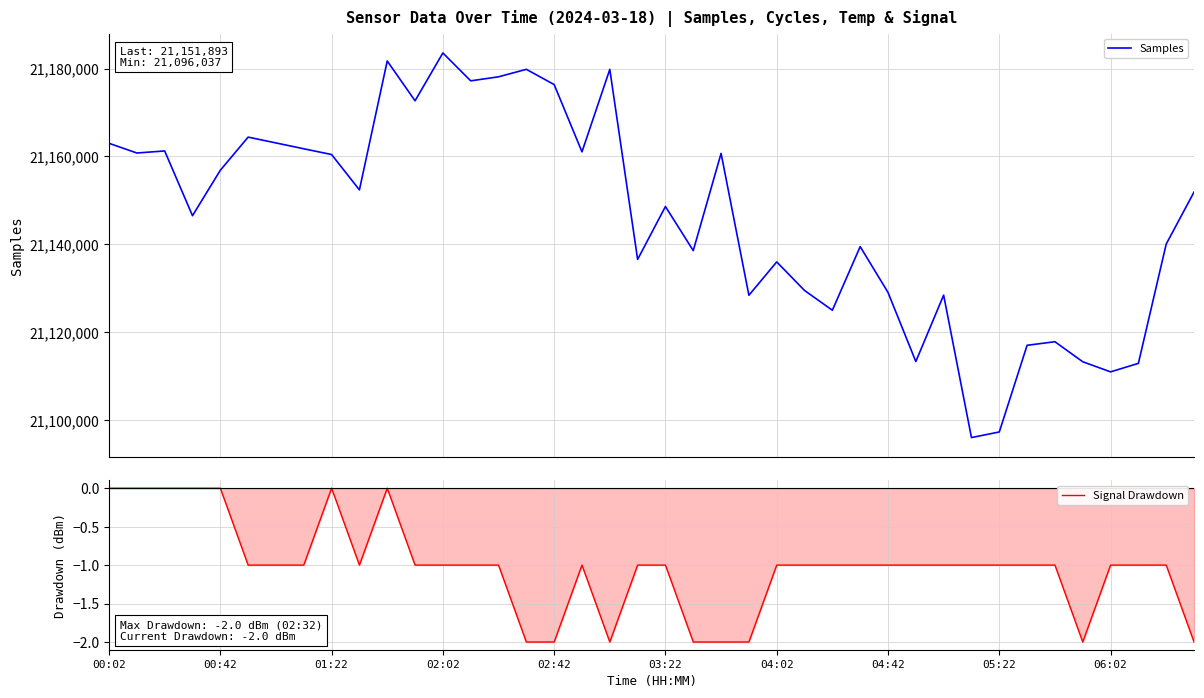

What is the sum of the Signal Drawdown values at 29 and 17?

-2